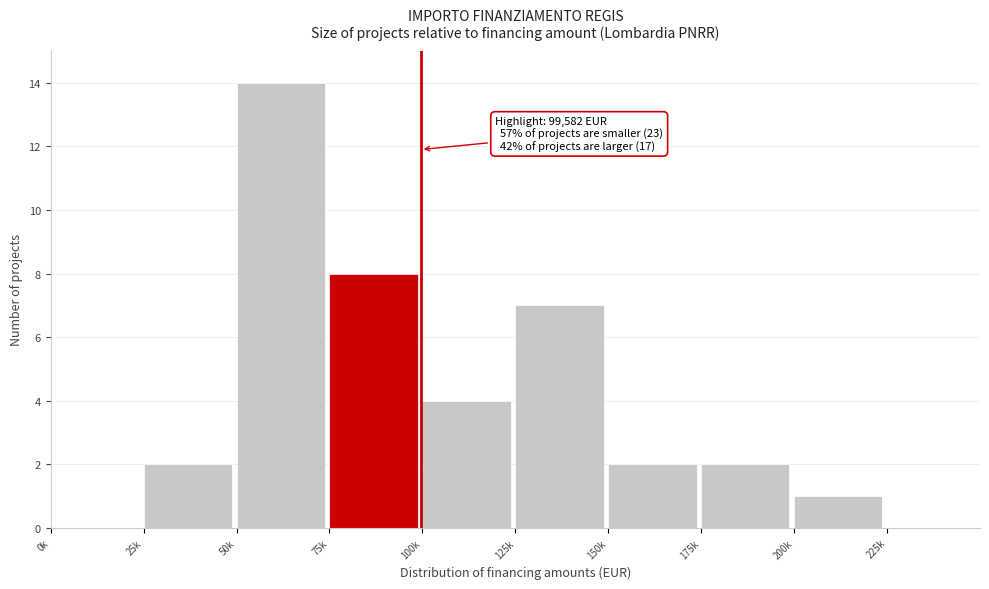

Reading left to right, list all the values displayed in this chart.

0k=0	25k=2	50k=14	75k=8	100k=4	125k=7	150k=2	175k=2	200k=1	225k=0